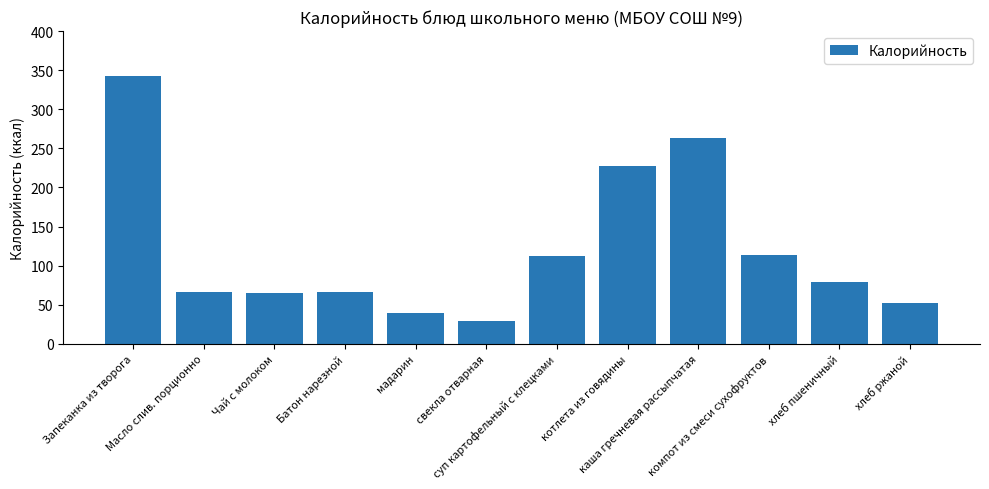

At which category does the chart reach its minimum across all series?

свекла отварная